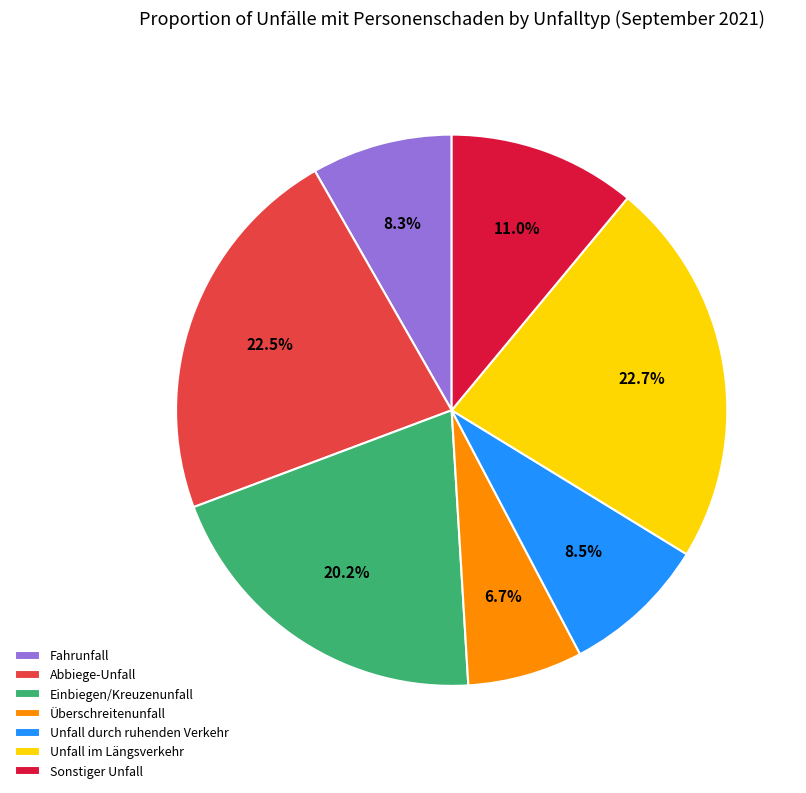

To the nearest percent, what is the difference between the largest and smallest slice percentages?

16%